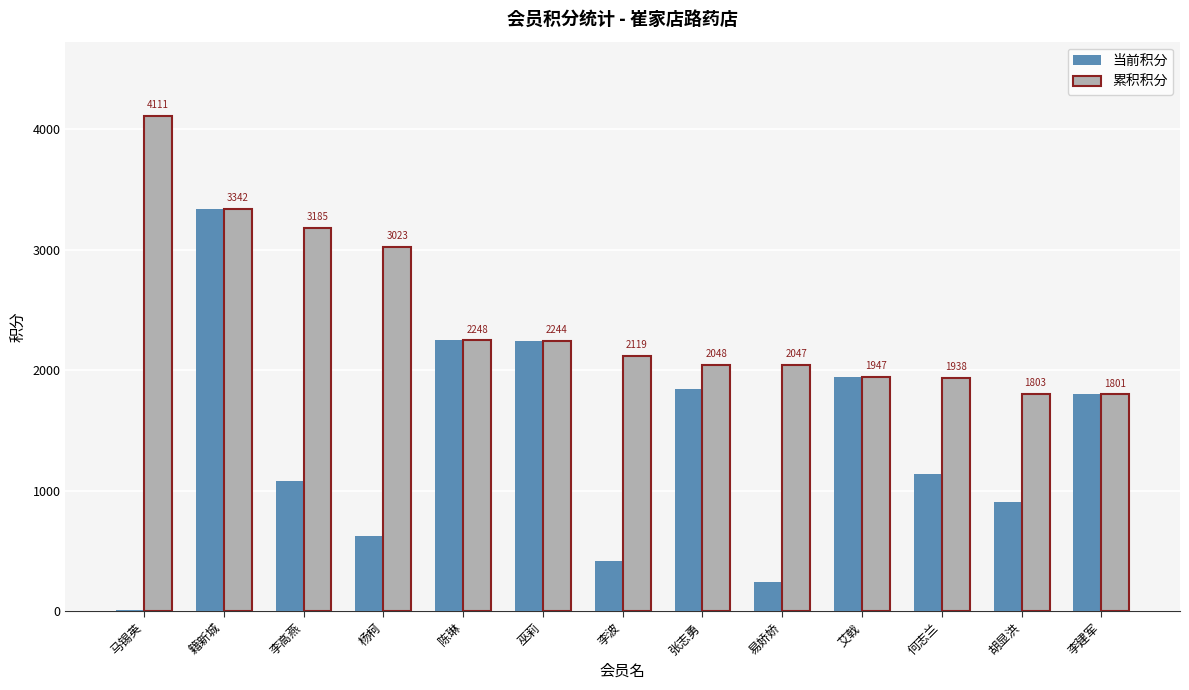

Where does the 当前积分 series first go above 1137?

籍新城